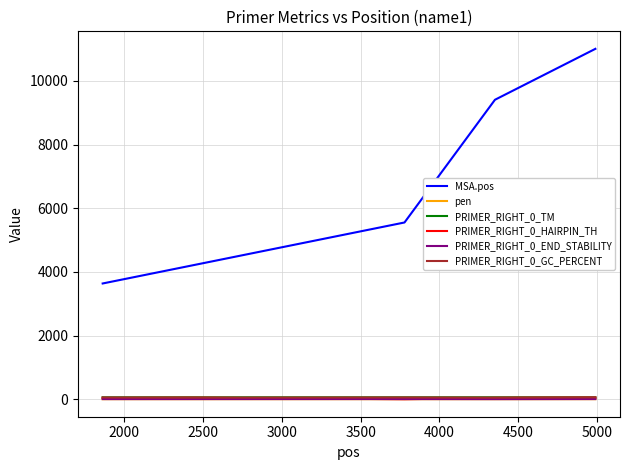

What is the maximum value shown in the chart?

11005.0